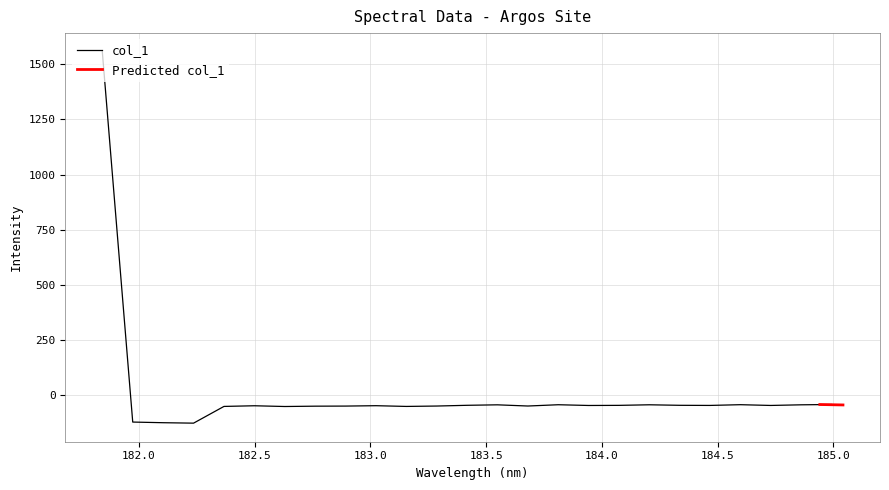

How many values are below -49?

18